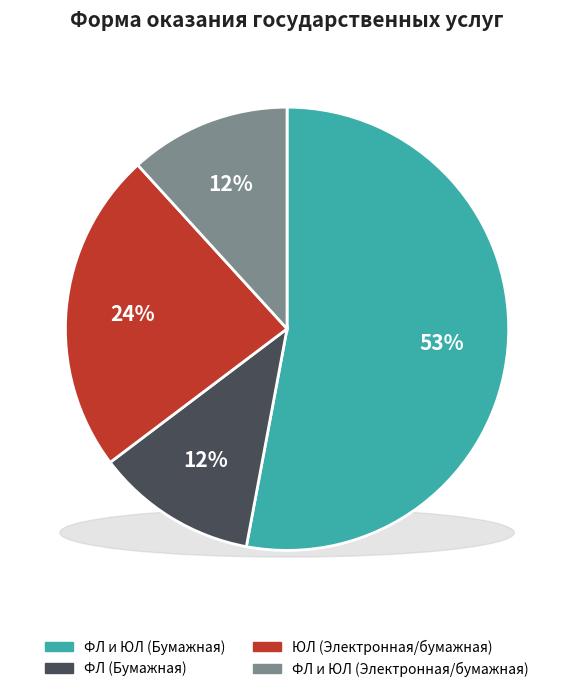

How many segments does this pie chart have?

4